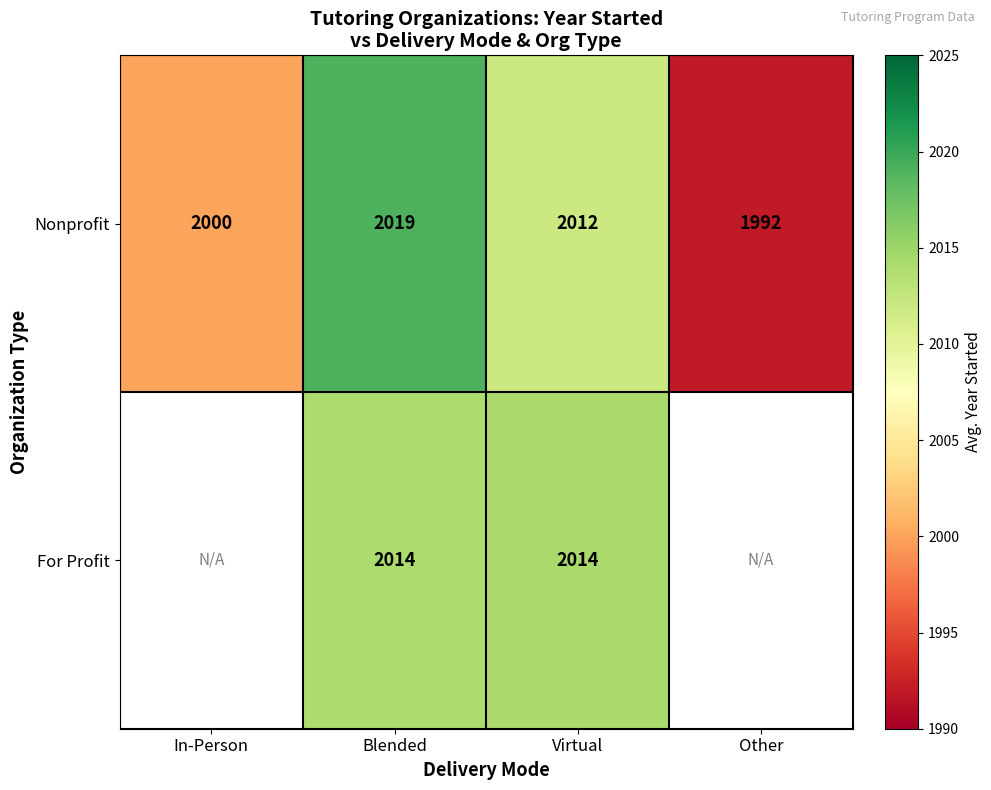

What is the total value across all series at Virtual?

4026